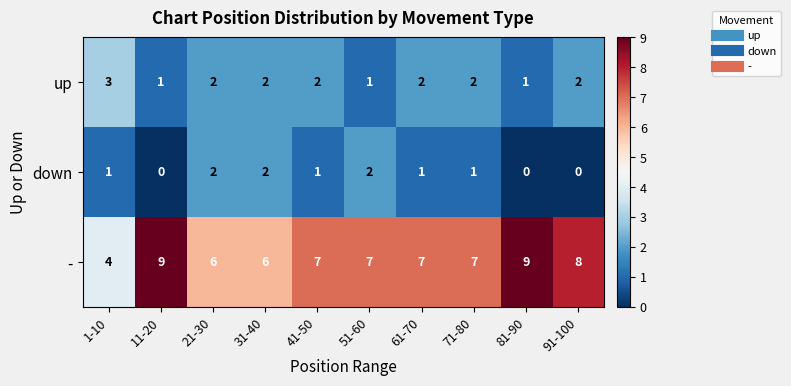

True or false: - has a value of 6 at 21-30.

True